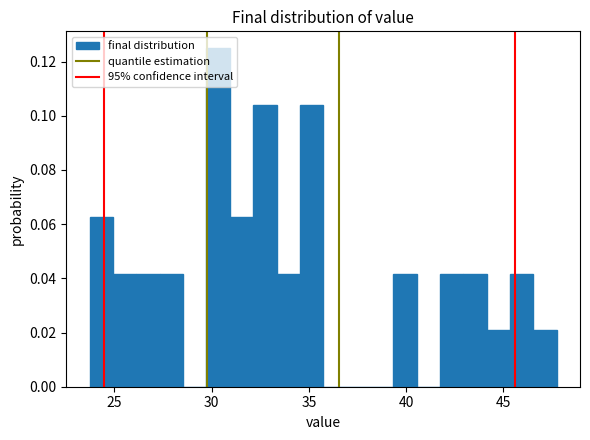

Around what value on the x-axis is the tallest bar? Give the approximate position of its centre, as read against the axis.

30.5